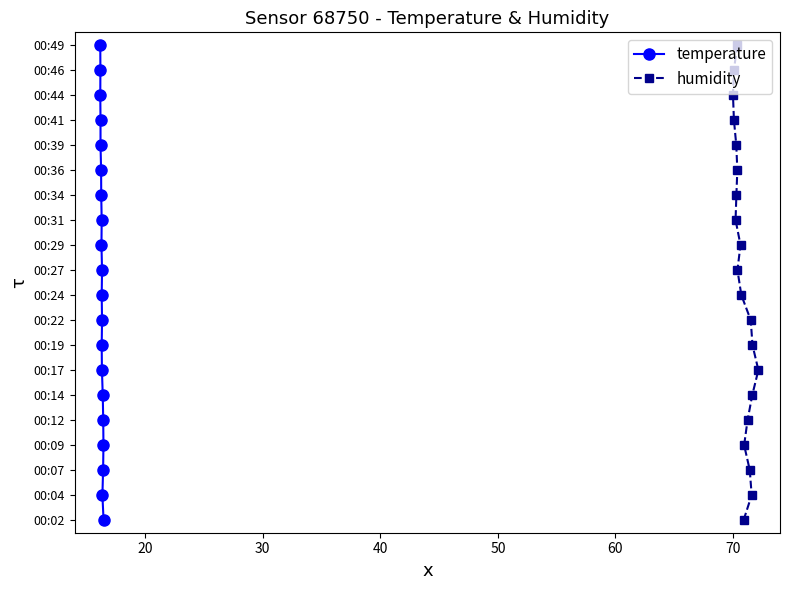

How many values in humidity are above zero?

19